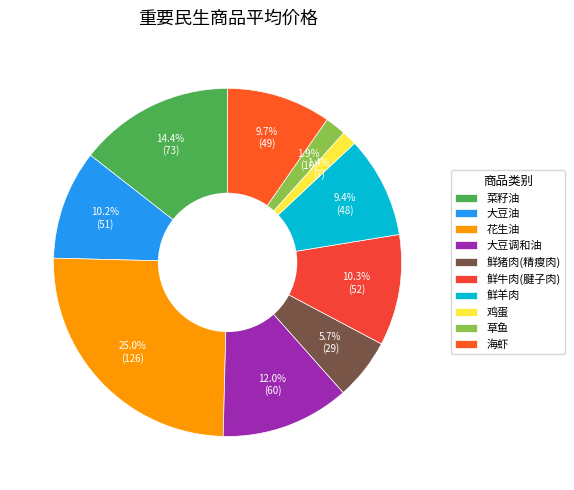

Approximately how many times larger is the value at 菜籽油 compared to 大豆调和油?

1.2